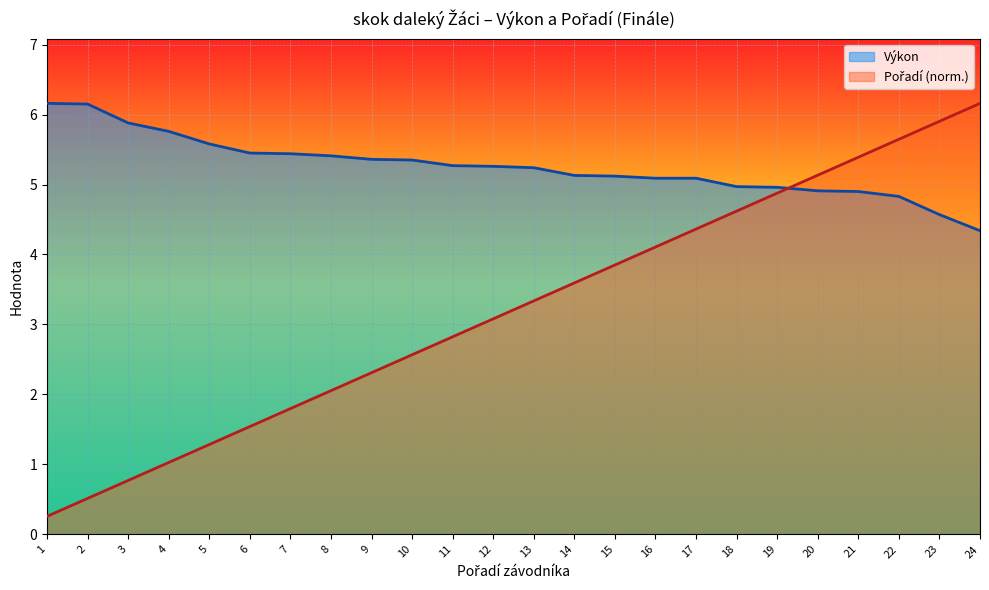

What is the spread (max minus min) of values at 20?

0.2